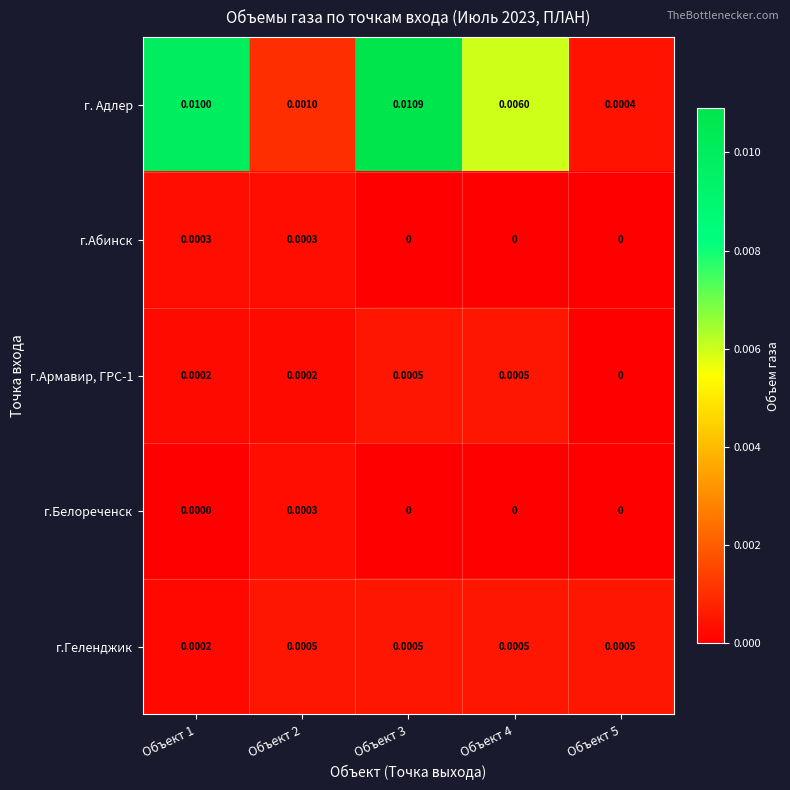

Between Объект 2 and Объект 5, which series saw the biggest shift?

г. Адлер